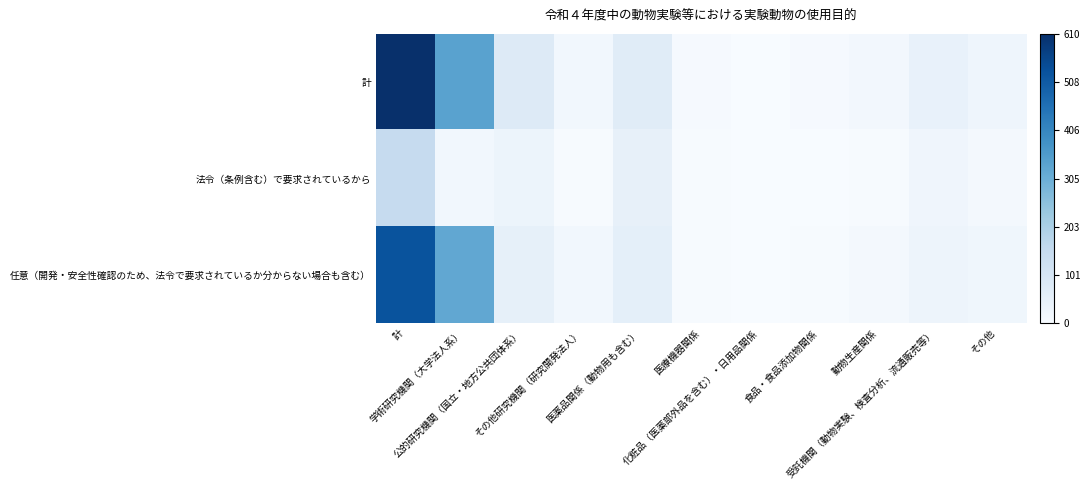

At 医療機器関係, list the series in order from smallest to largest.

法令（条例含む）で要求されているから, 任意（開発・安全性確認のため、法令で要求されているか分からない場合も含む）, 計